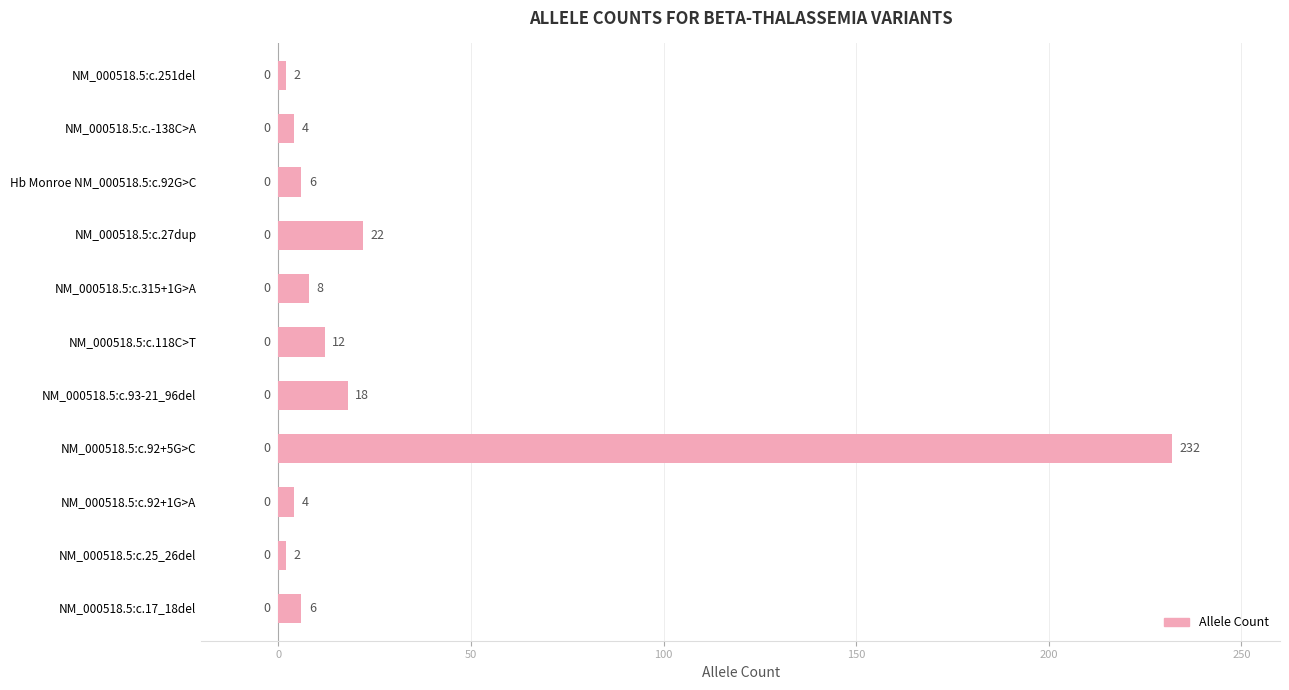

Reading bottom to top, list all the values displayed in this chart.

NM_000518.5:c.17_18del=6	NM_000518.5:c.25_26del=2	NM_000518.5:c.92+1G>A=4	NM_000518.5:c.92+5G>C=232	NM_000518.5:c.93-21_96del=18	NM_000518.5:c.118C>T=12	NM_000518.5:c.315+1G>A=8	NM_000518.5:c.27dup=22	Hb Monroe NM_000518.5:c.92G>C=6	NM_000518.5:c.-138C>A=4	NM_000518.5:c.251del=2